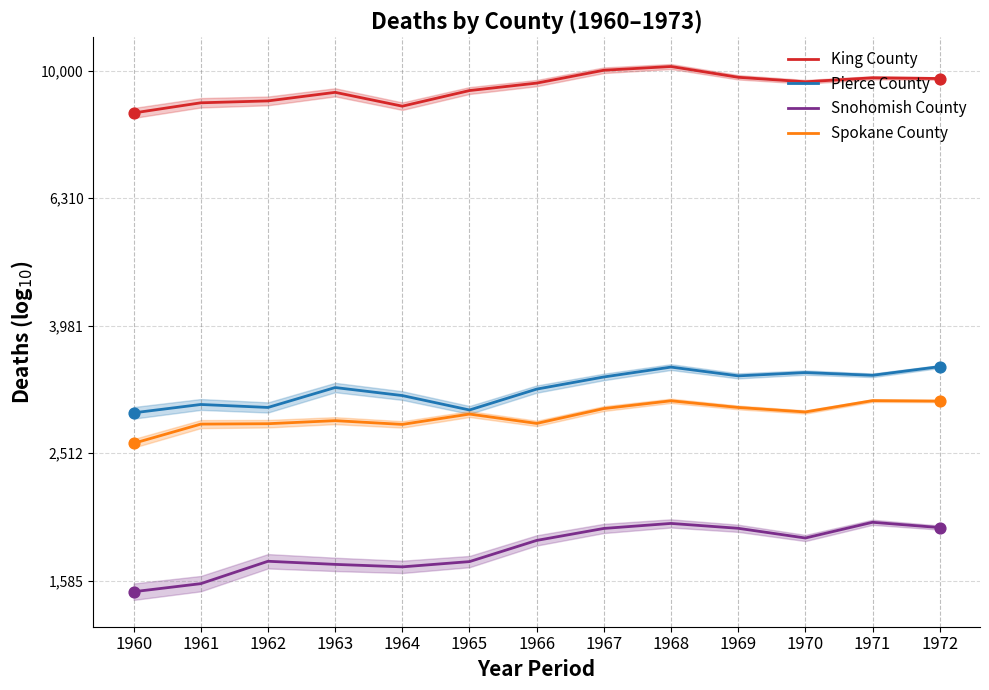

Which series has the largest total across all categories?

King County